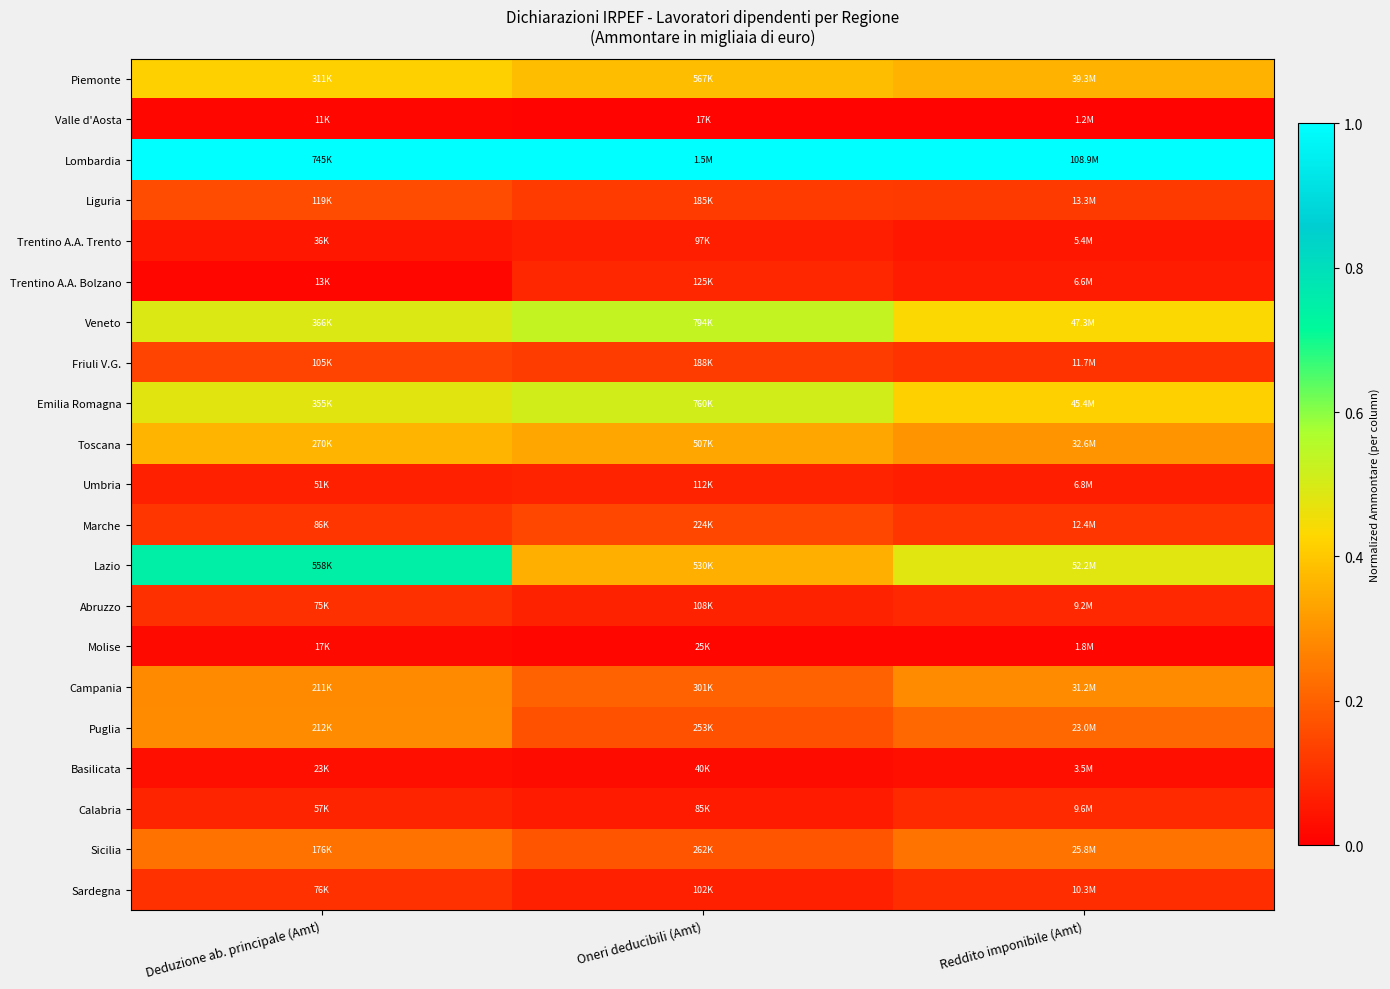

Which series has the largest total across all categories?

Lombardia